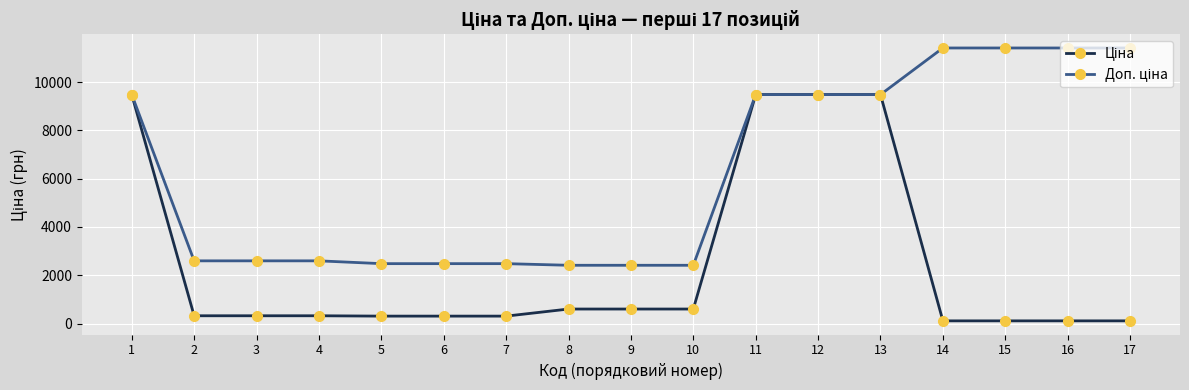

What is the maximum value shown in the chart?

11410.0